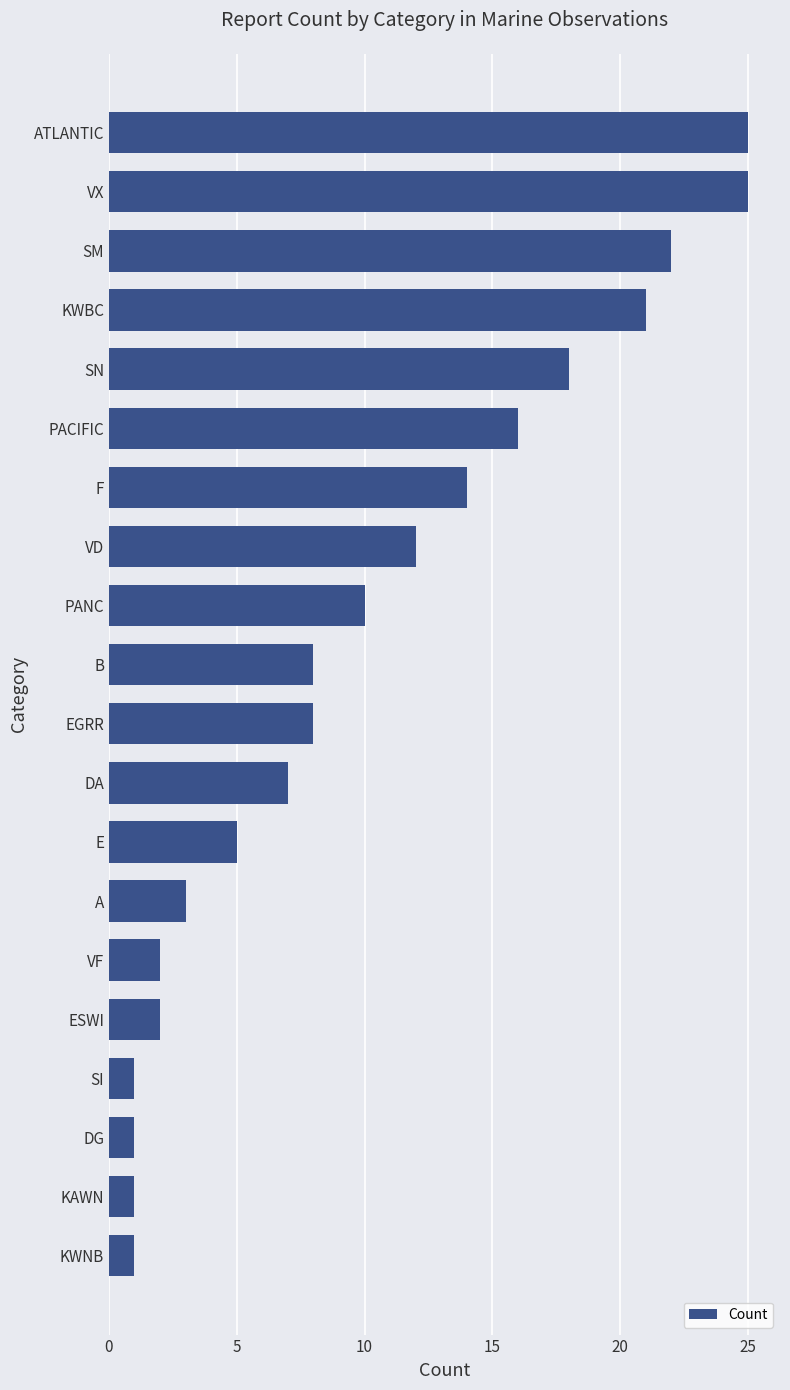

What position from the bottom is SN?

16